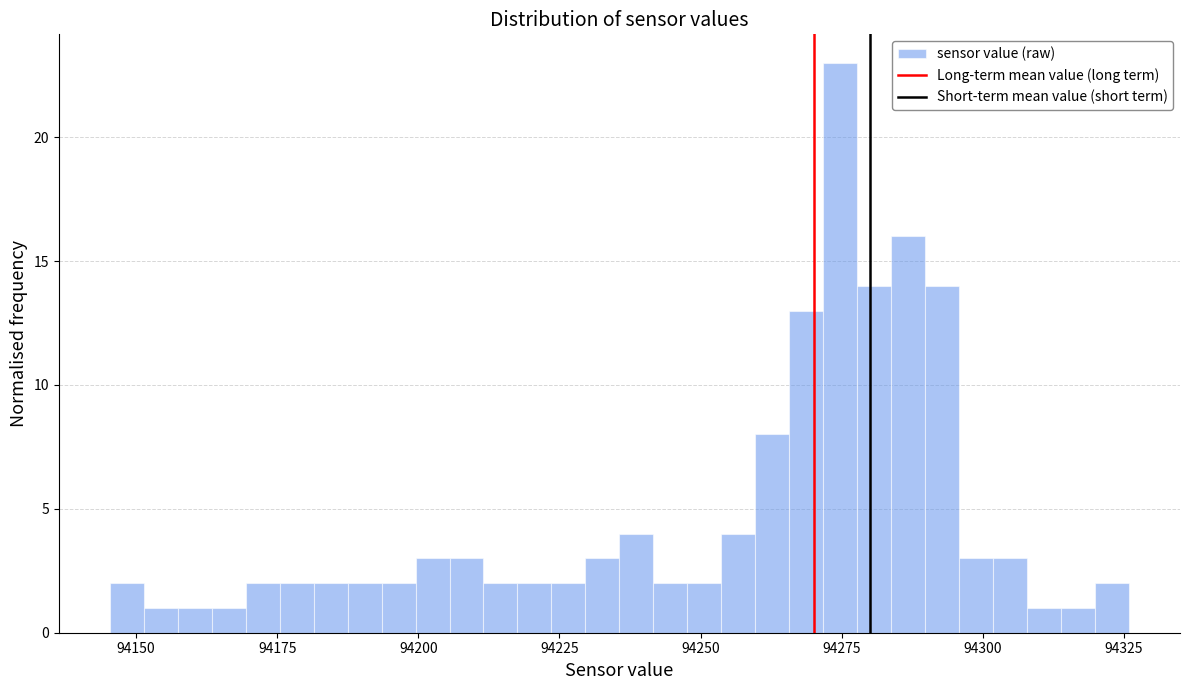

Around what value on the x-axis is the tallest bar? Give the approximate position of its centre, as read against the axis.

94275